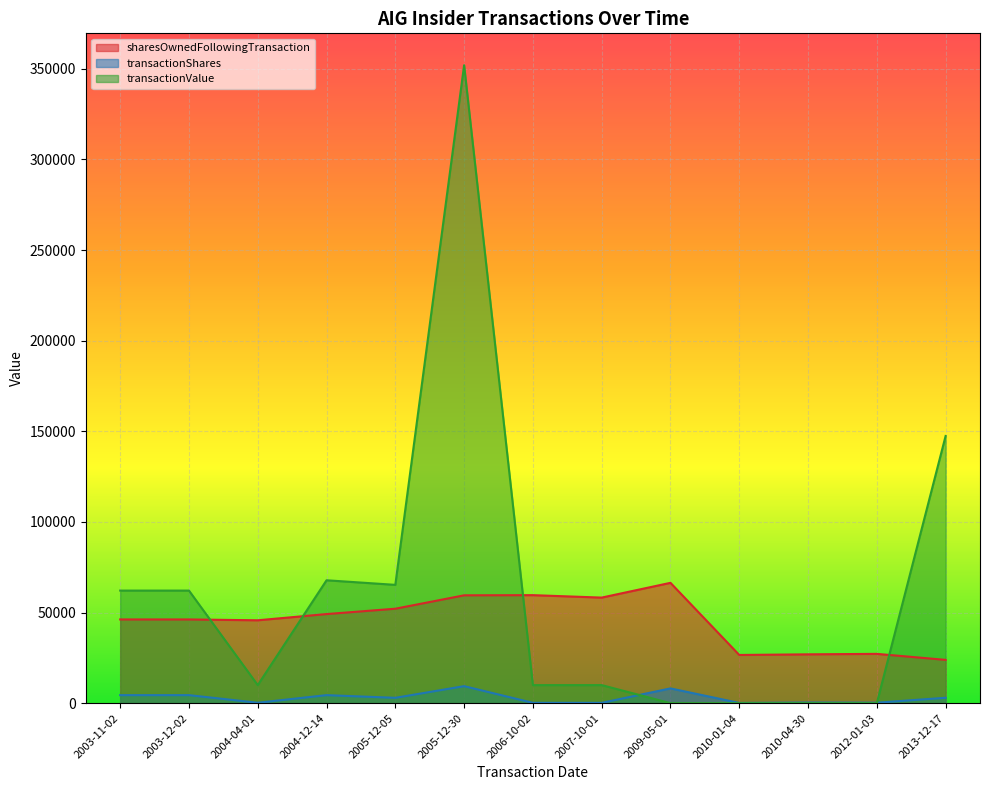

Which series has the largest total across all categories?

transactionValue